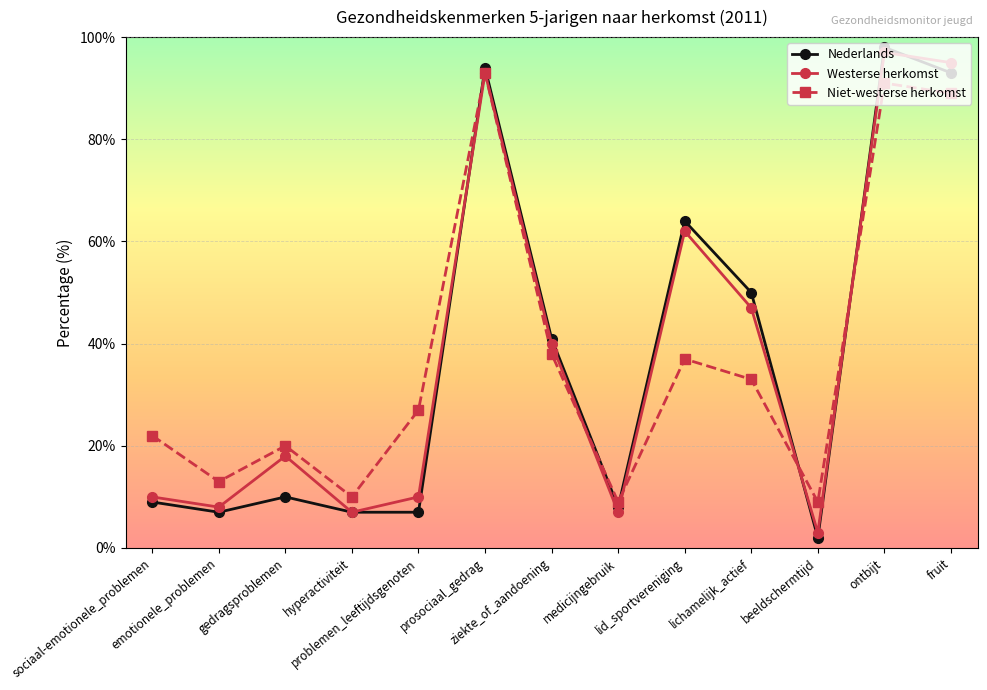

What position from the right is lid_sportvereniging?

5